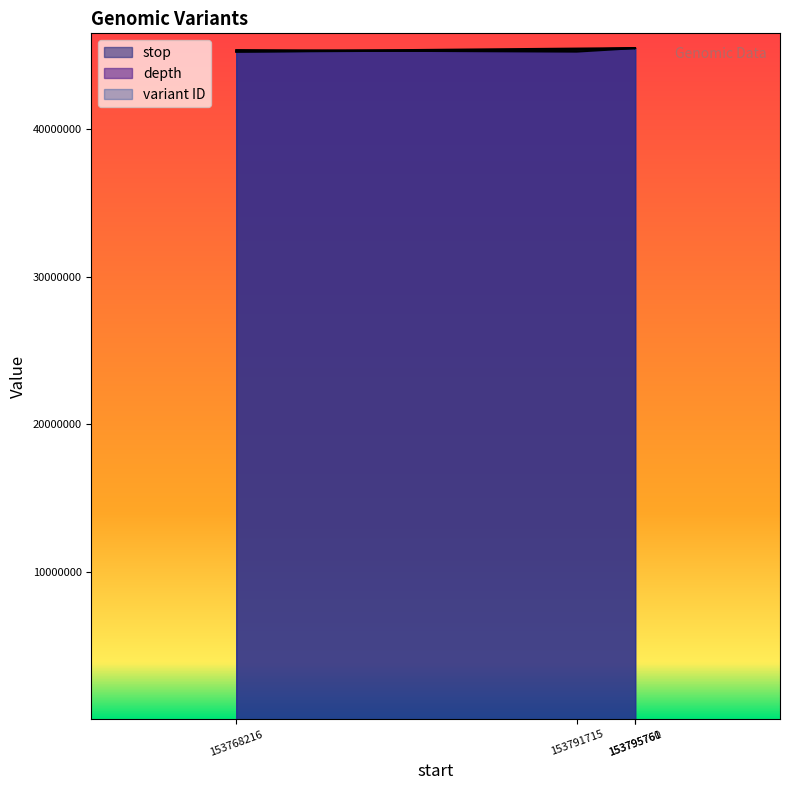

Which series has the widest spread of values?

stop